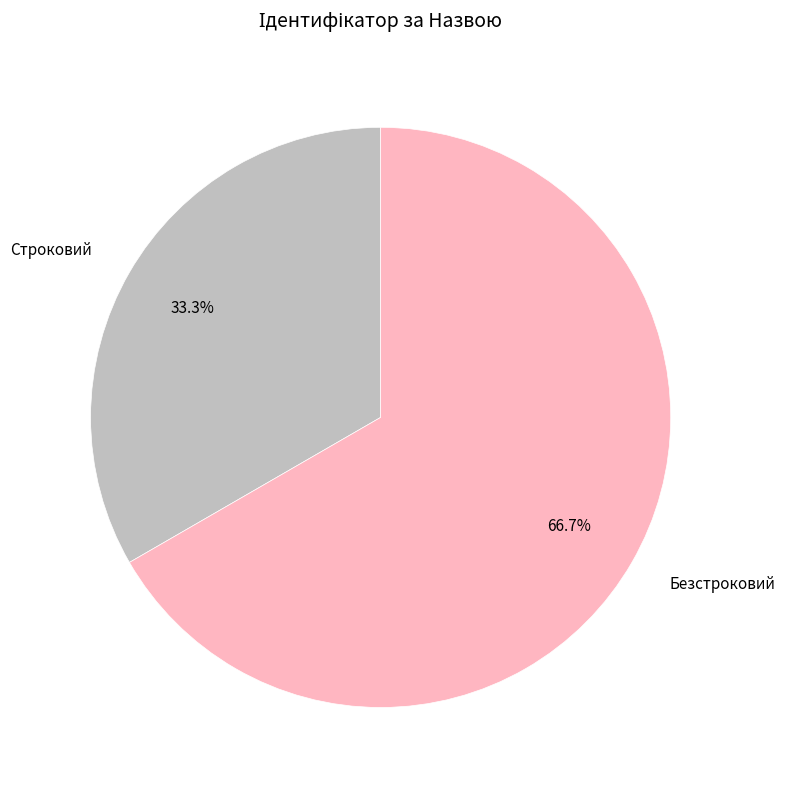

How many segments does this pie chart have?

2